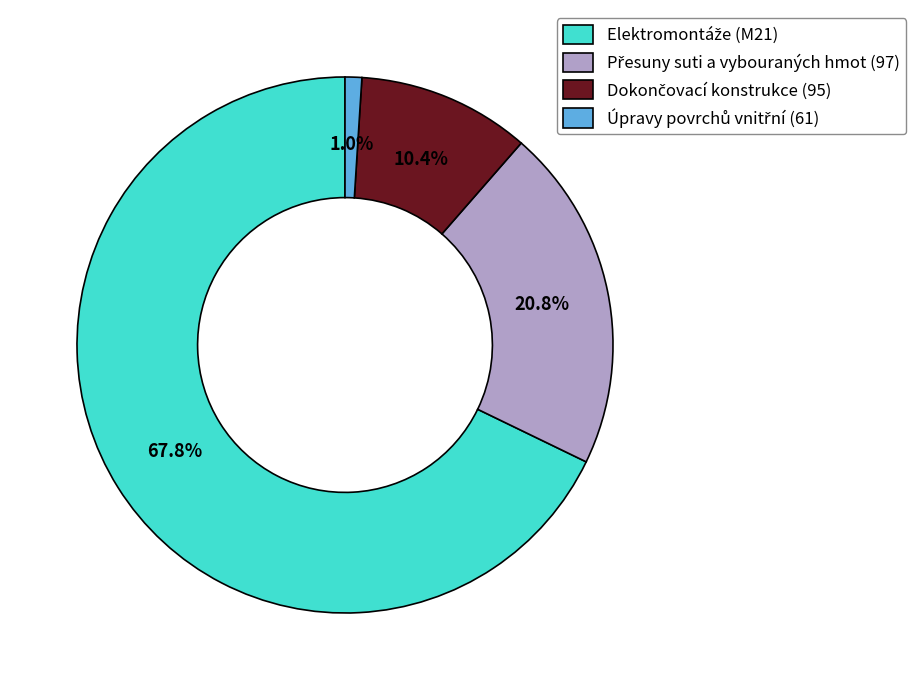

Is there any slice that represents more than half of the pie?

Yes